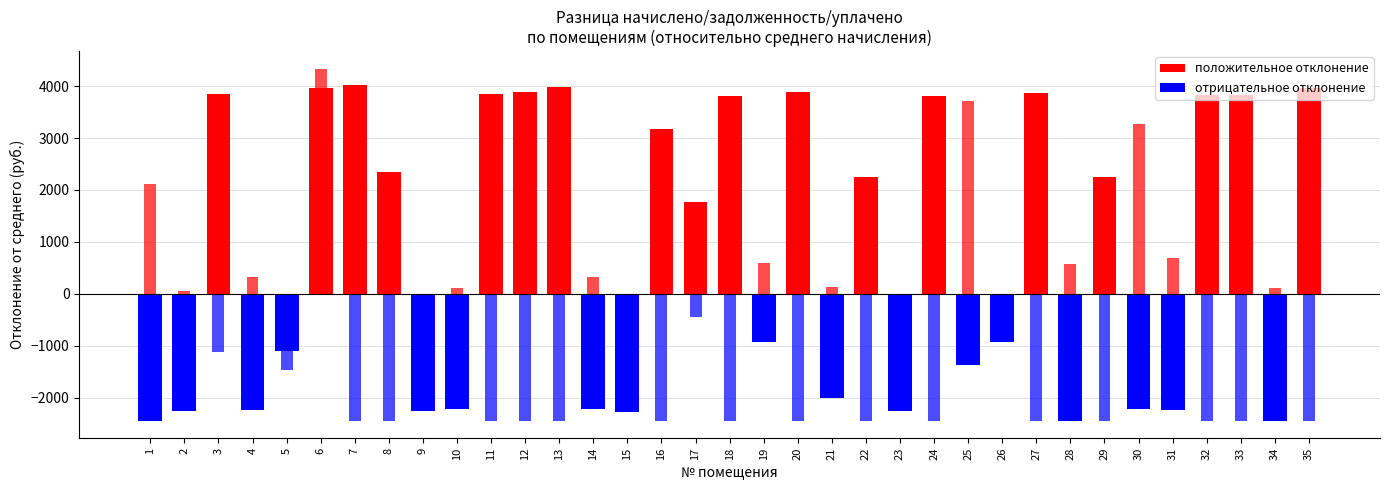

What is the difference between the second highest and second lowest values in the уплачено series?

6149.6